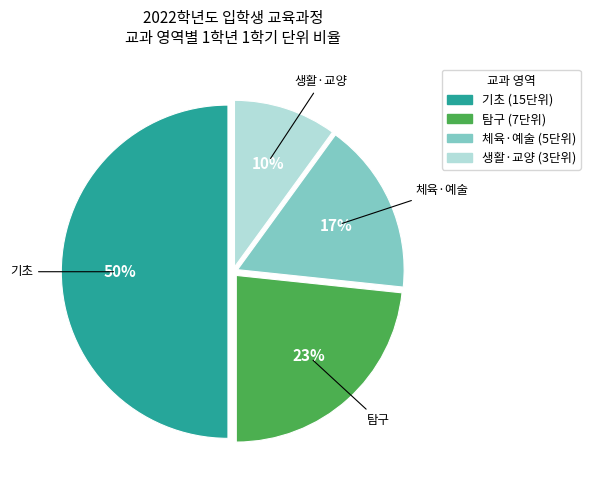

To the nearest percent, what is the average slice percentage?

25%